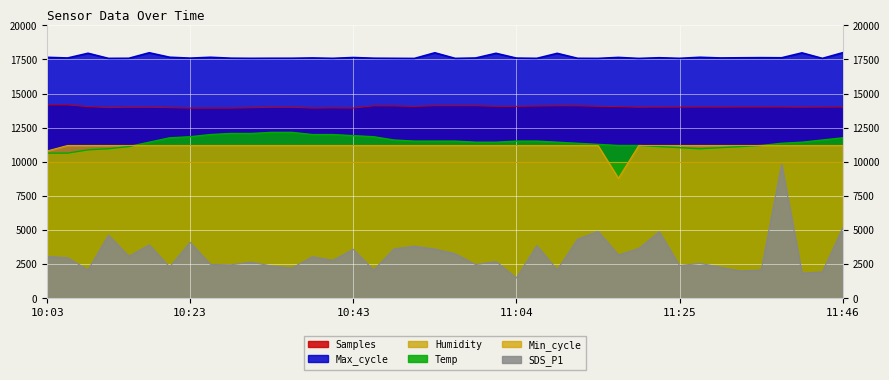

What is the maximum value for Min_cycle?

11200.0